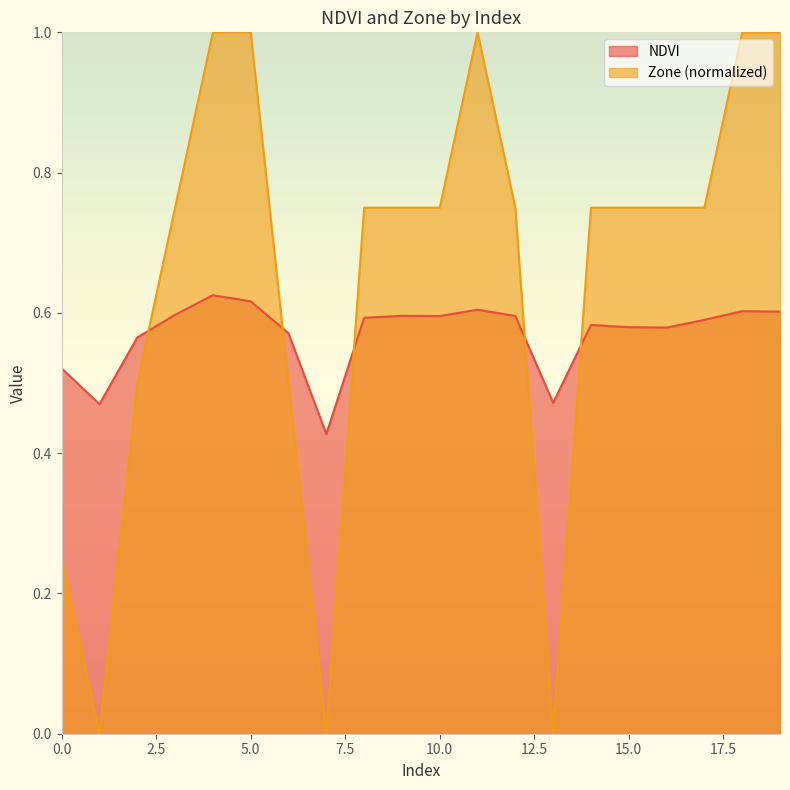

Where is NDVI nearest to the value 0?

7